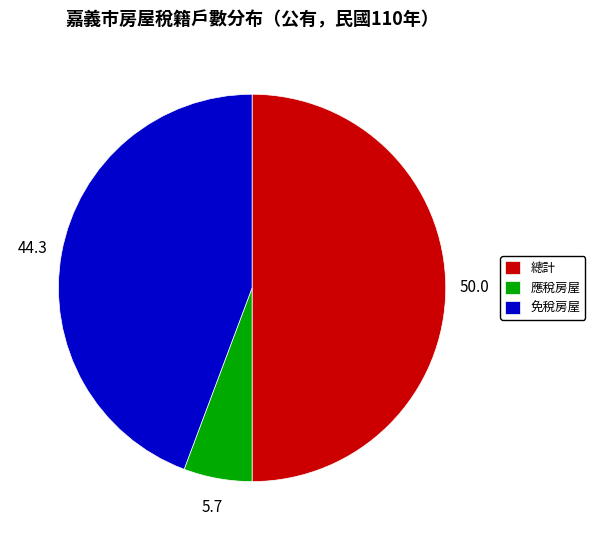

True or false: 總計 accounts for 40% of the total.

False